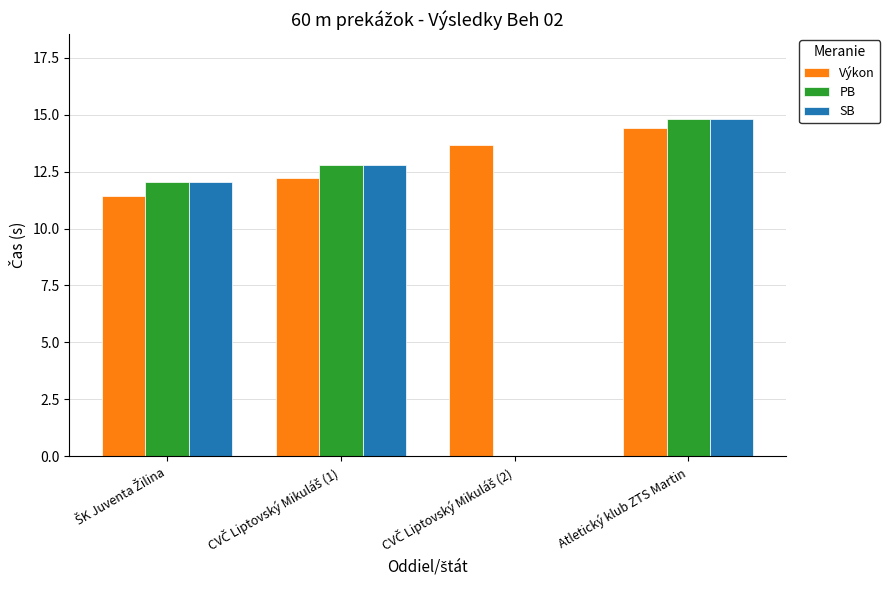

The SB series shows 14.8 at Atletický klub ZTS Martin. True or false?

True